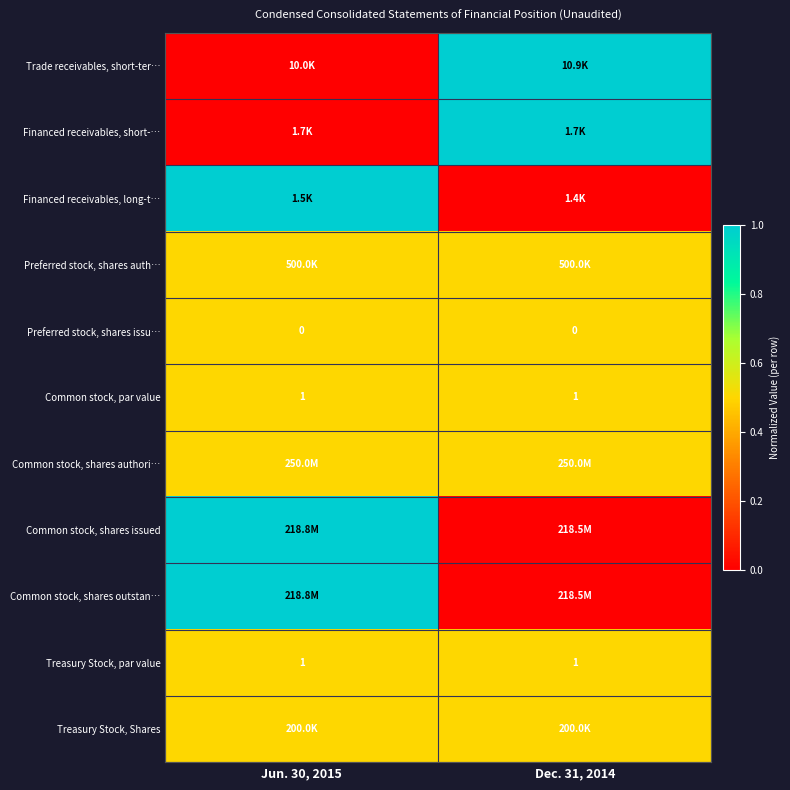

True or false: Treasury Stock, par value has a value of 1.0 at Dec. 31, 2014.

True